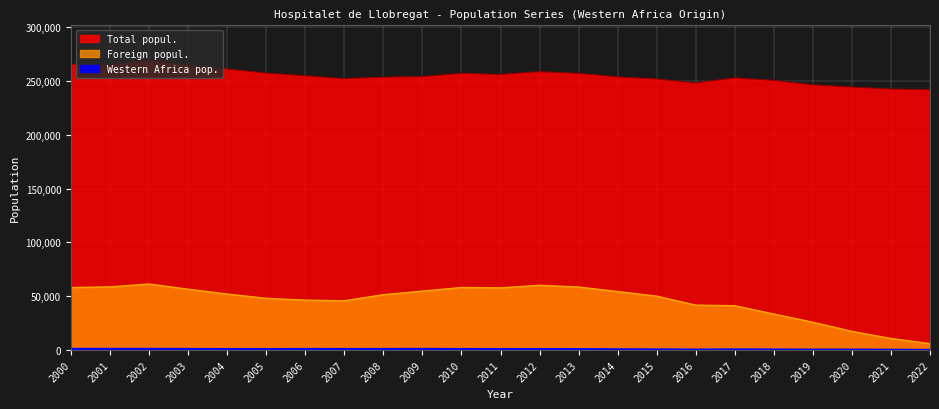

How many interior local peaks does the Western Africa pop. series have?

4